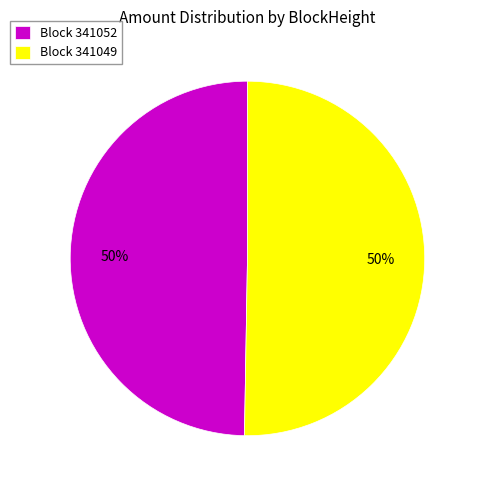

Is it true that Block 341052 is 55% of the pie?

False